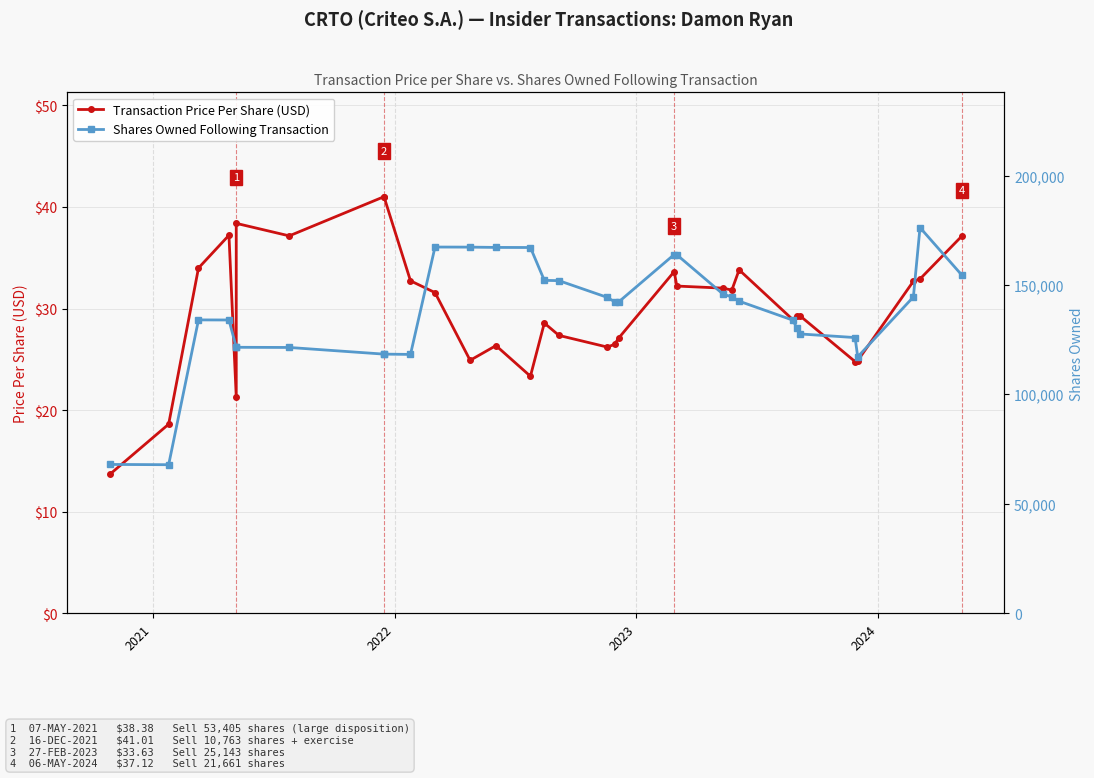

The Shares Owned Following Transaction series shows 186513.3 at 9. True or false?

False